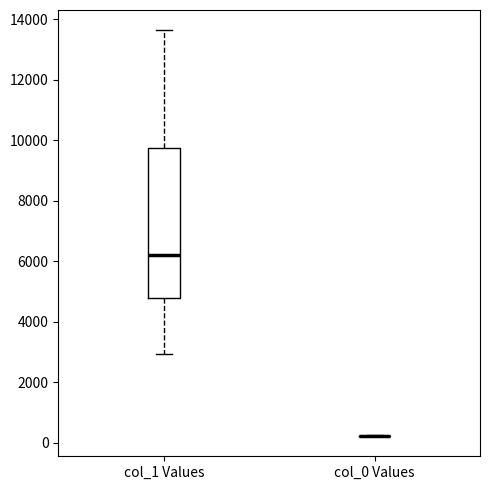

Reading left to right, read every box against the y-axis: the position of its median line, the range the box covers, and the ends of its whiskers. The values are not printed on the chart, so give them approximately, as read against the axis.

col_1 Values: median 6200, box 4800 to 9800, whiskers 3000 to 13600
col_0 Values: box collapsed to a line at 200, whiskers 200 to 200